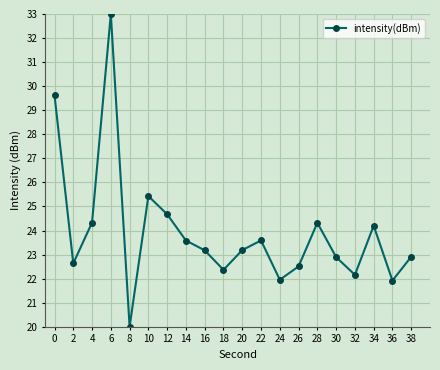

What is the value of the 18th point from the left?

24.2